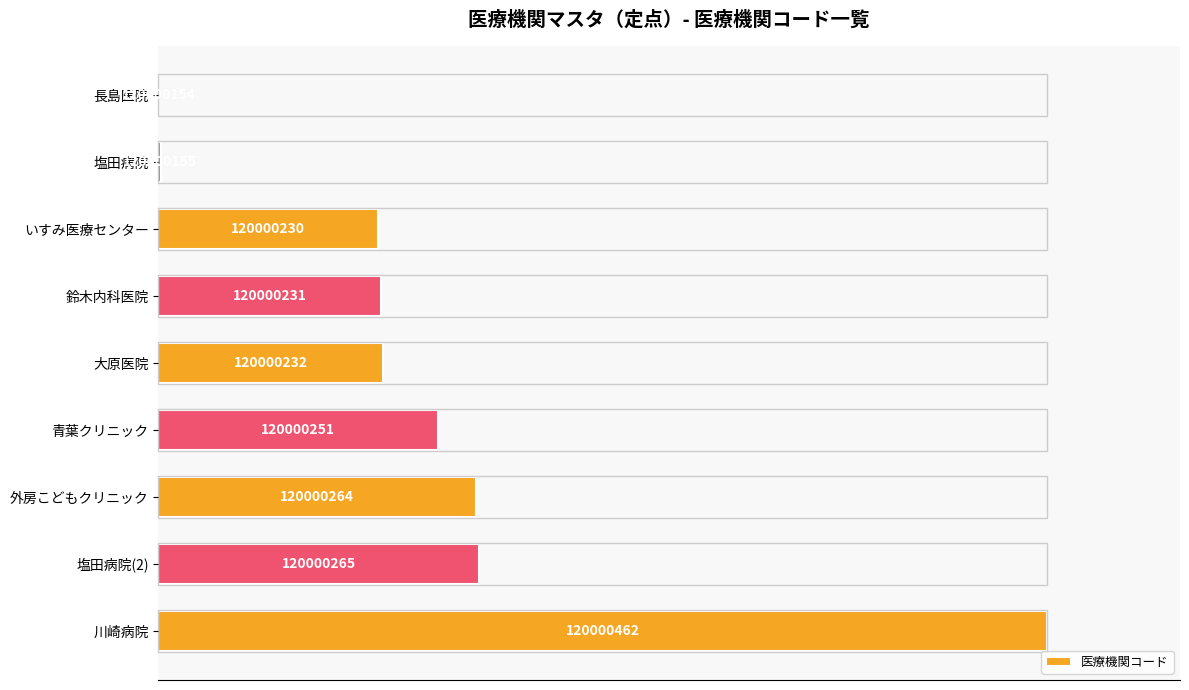

How many data points are less than 25?

3